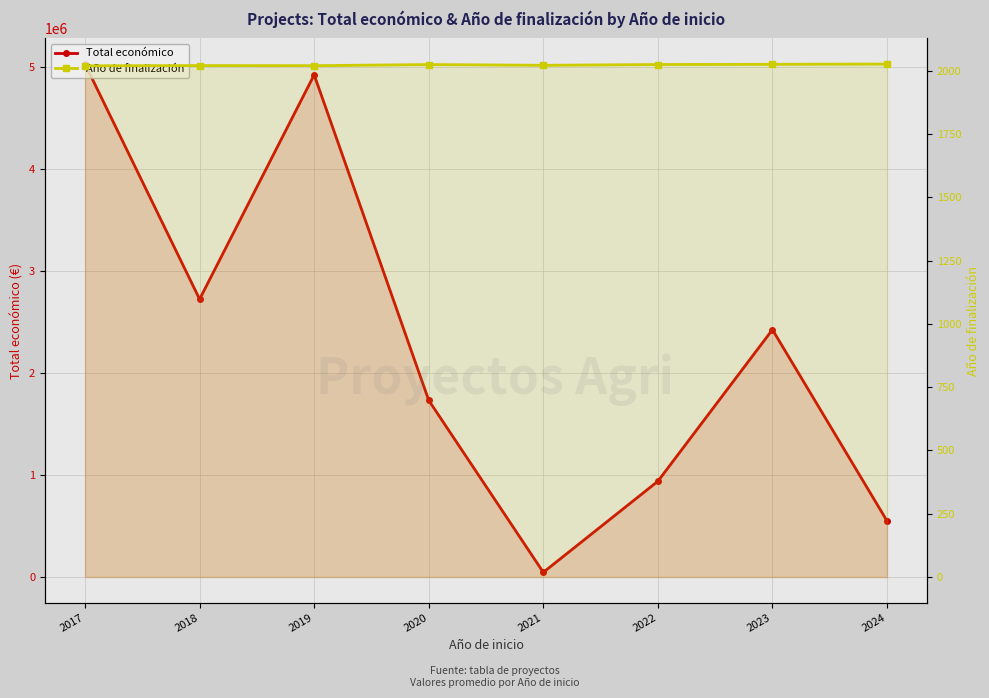

True or false: Total económico has a value of 4924316.0 at 2019.

True